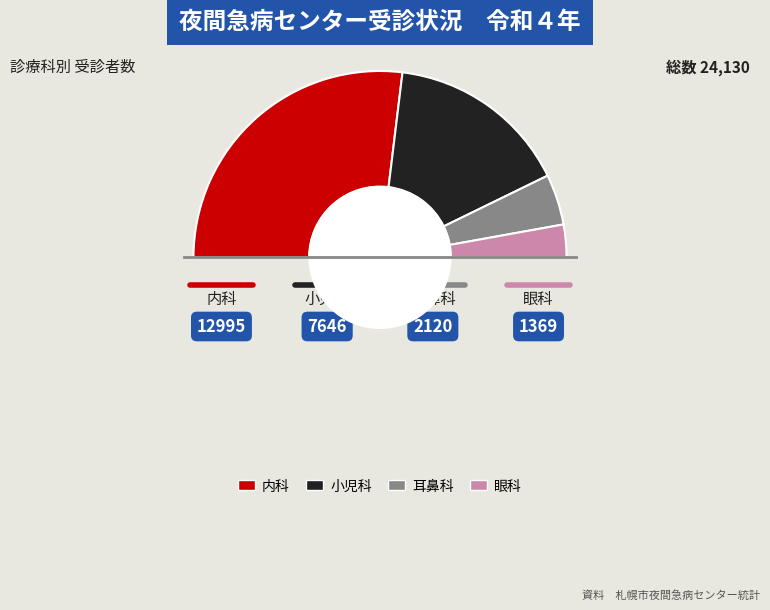

How much of the chart is everything except 耳鼻科?

91.2%